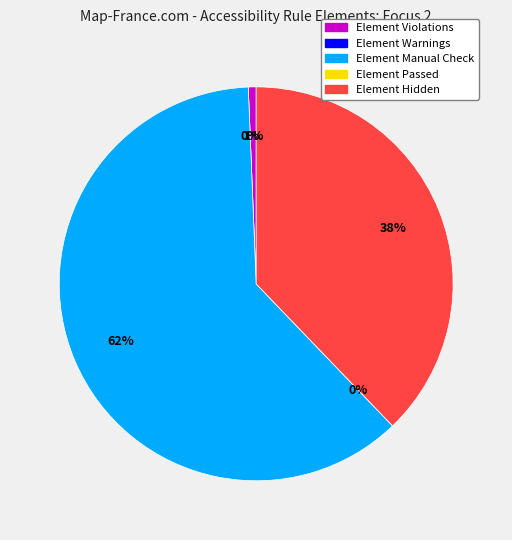

How many segments does this pie chart have?

5